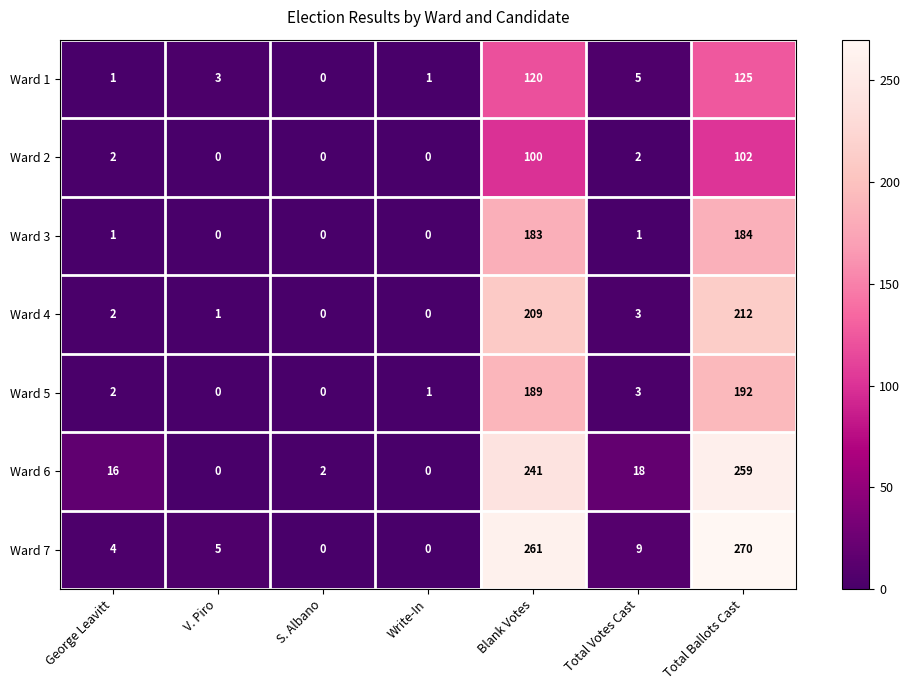

What is the spread (max minus min) of values at Write-In?

1